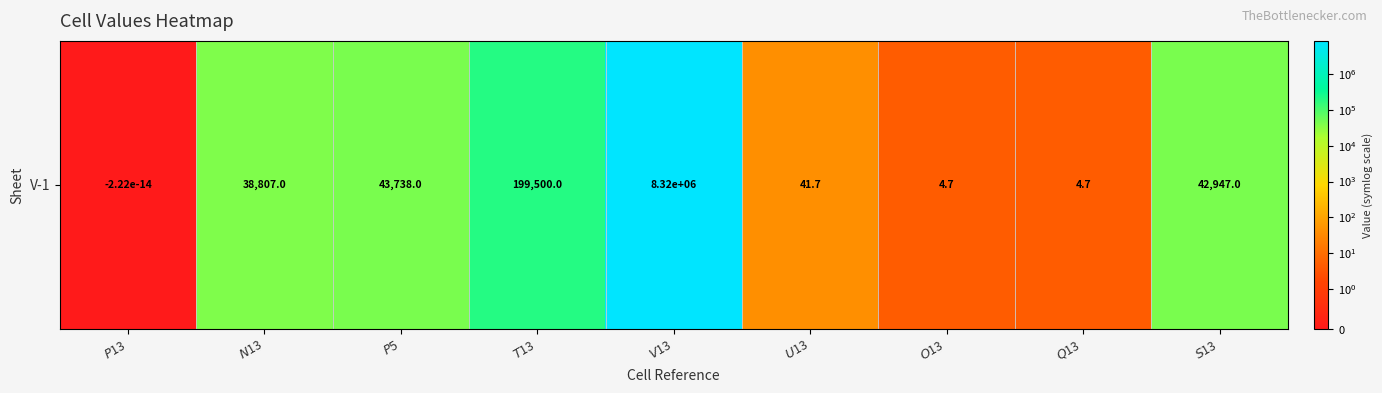

How many data points are less than 38807?

4